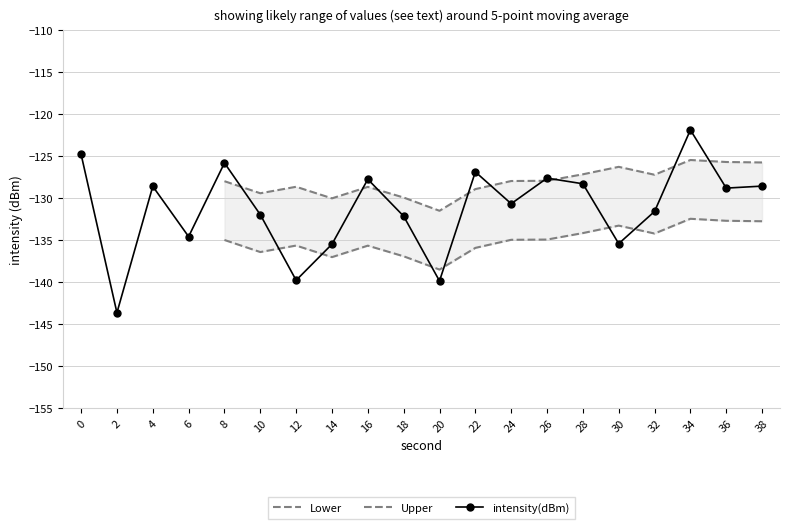

How many points are higher than both their immediate neighbors (excluding endpoints)?

6